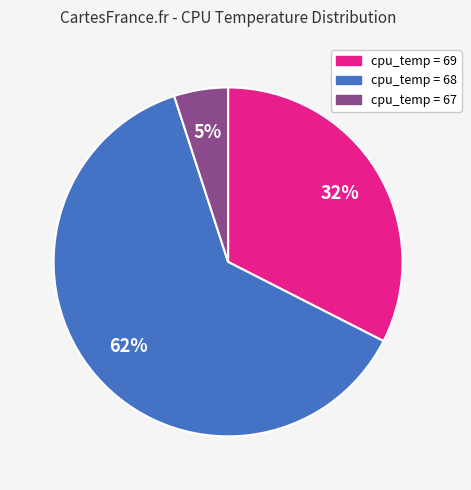

To the nearest percent, what is the difference between the largest and smallest slice percentages?

58%